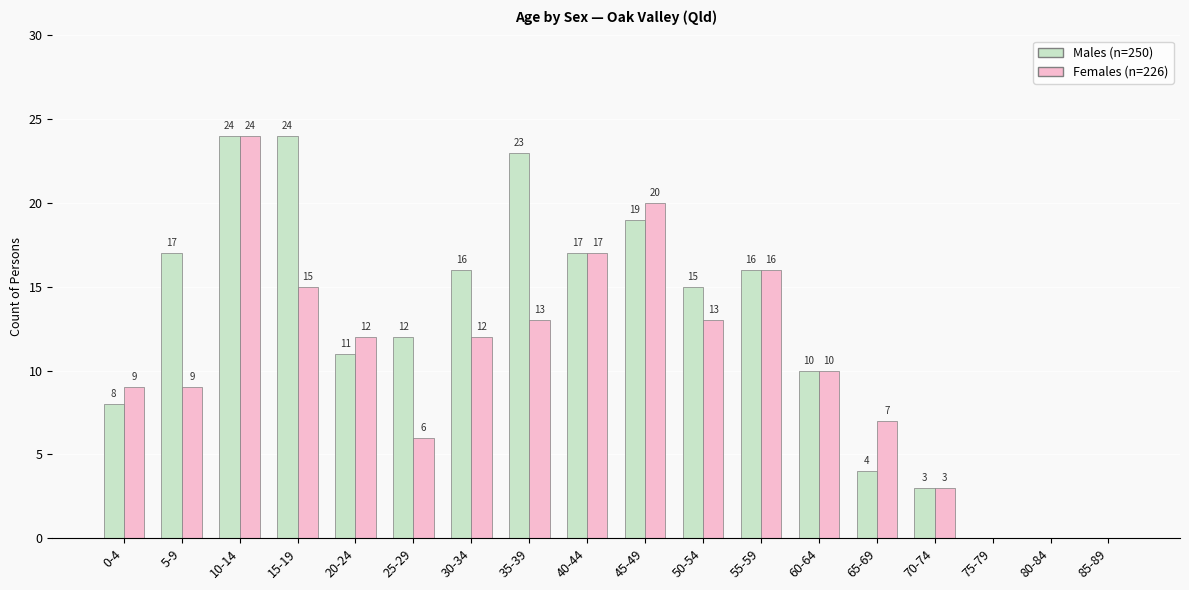

Where is Males (n=250) nearest to the value 12?

25-29